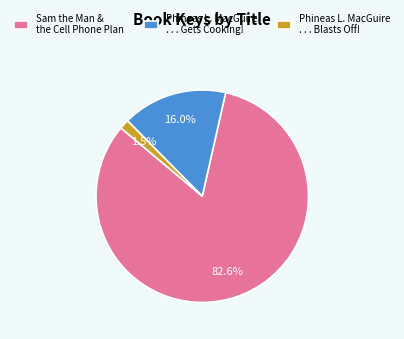

Approximately how many times larger is the value at Phineas L. MacGuire . . . Blasts Off! compared to Phineas L. MacGuire . . . Gets Cooking!?

0.1